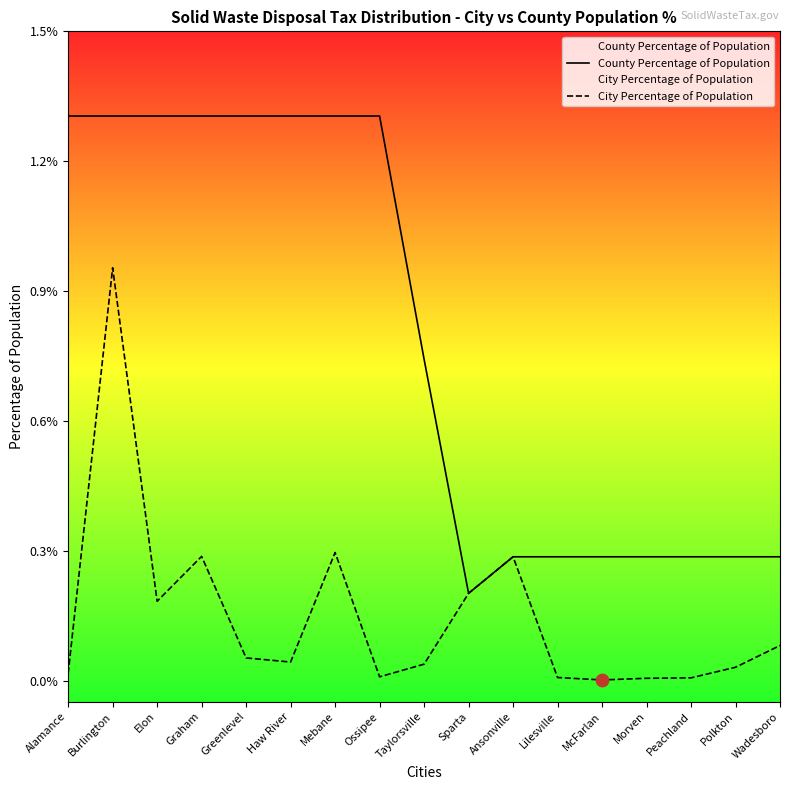

Is the value of County Percentage of Population at Polkton greater than the value of City Percentage of Population at Elon?

Yes